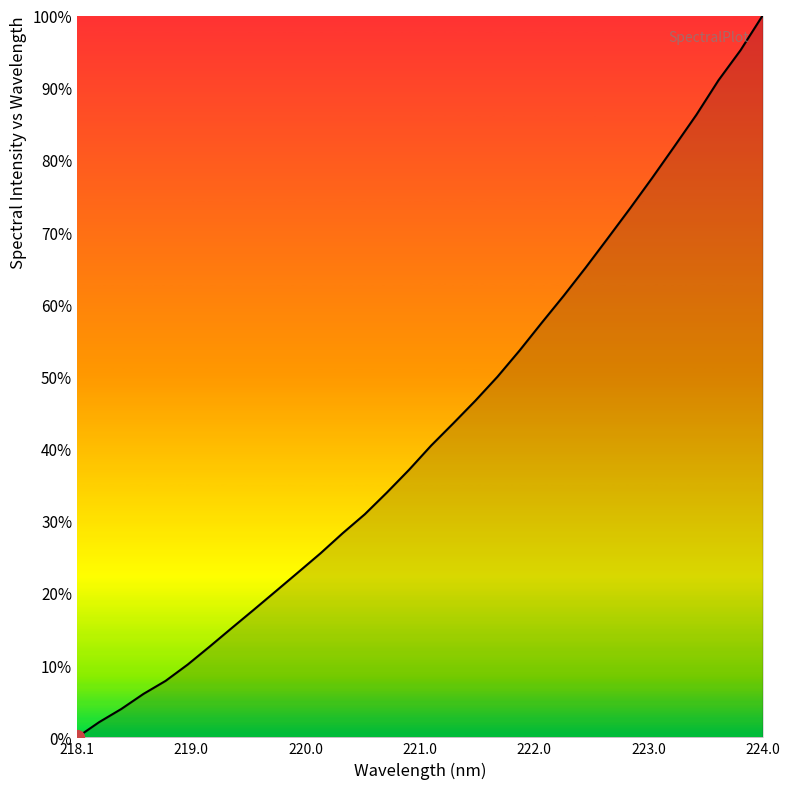

Does the chart have visible grid lines?

No